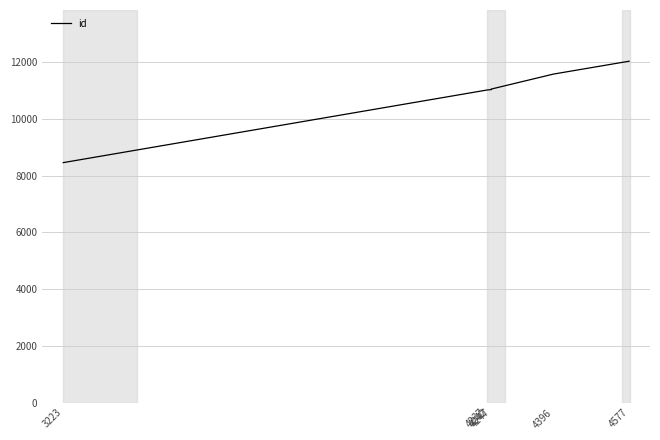

True or false: the data shows 7012 at 4396.

False